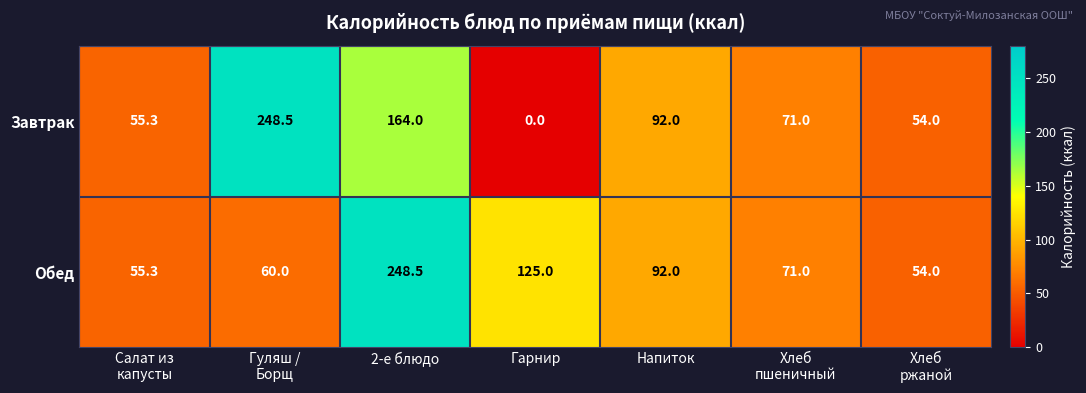

What is the difference between the maximum and second lowest values in the Обед series?

193.2